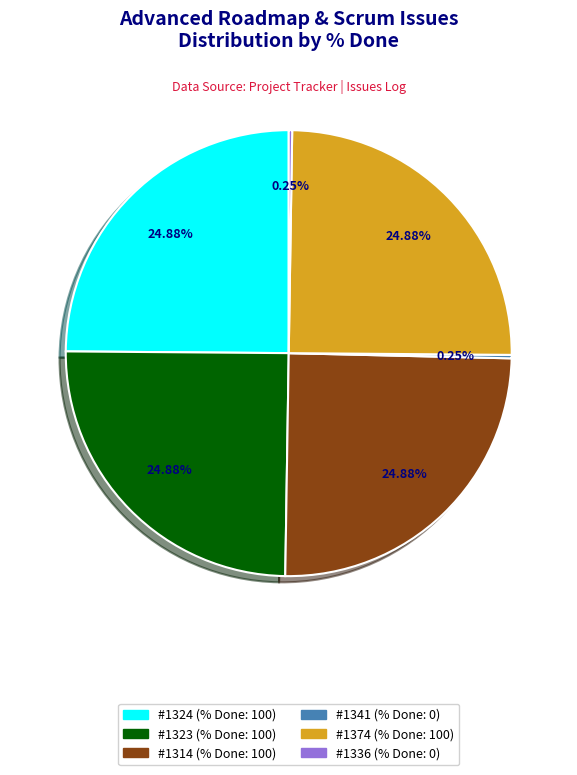

Is there any slice that represents more than half of the pie?

No